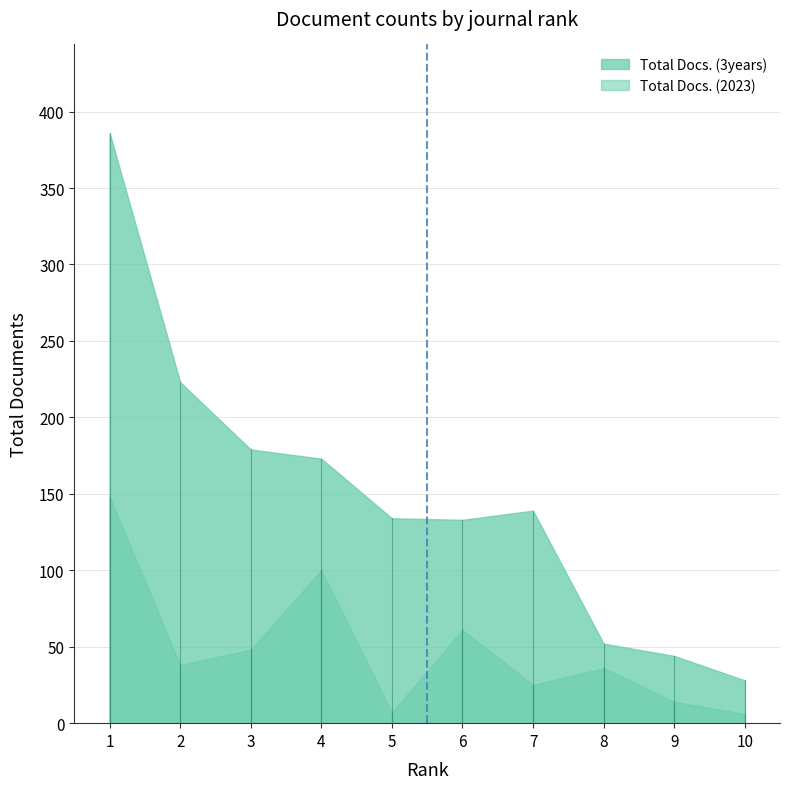

Which series has the widest spread of values?

Total Docs. (3years)